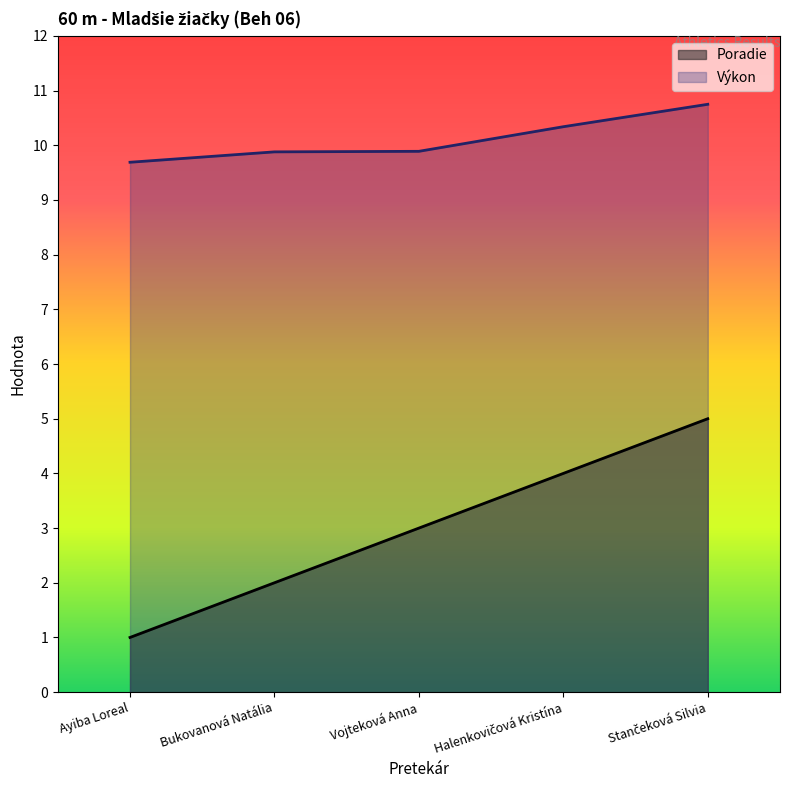

True or false: Výkon and Poradie cross at least once.

False